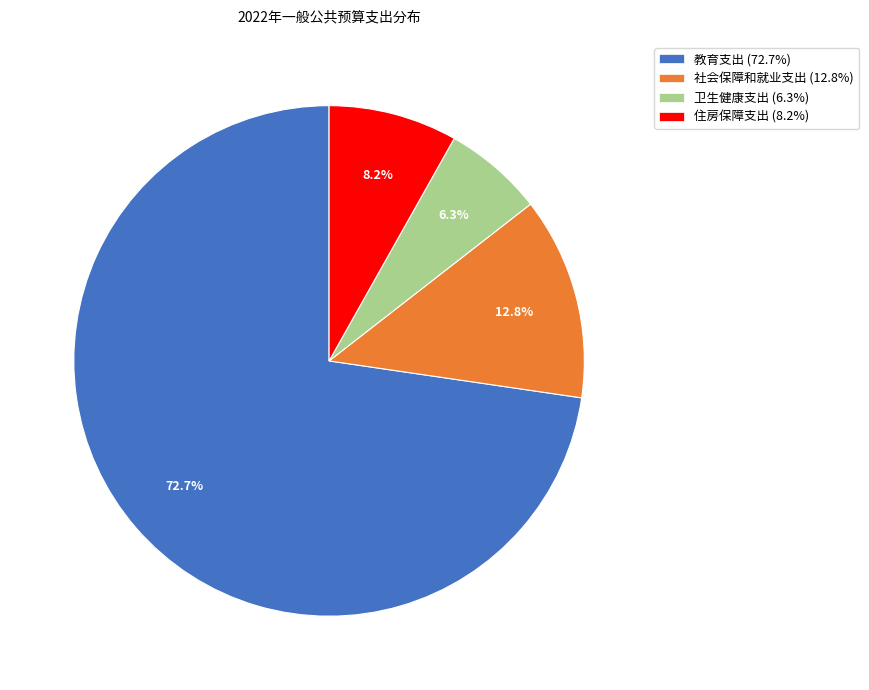

Approximately how many times larger is the value at 社会保障和就业支出 compared to 教育支出?

0.2